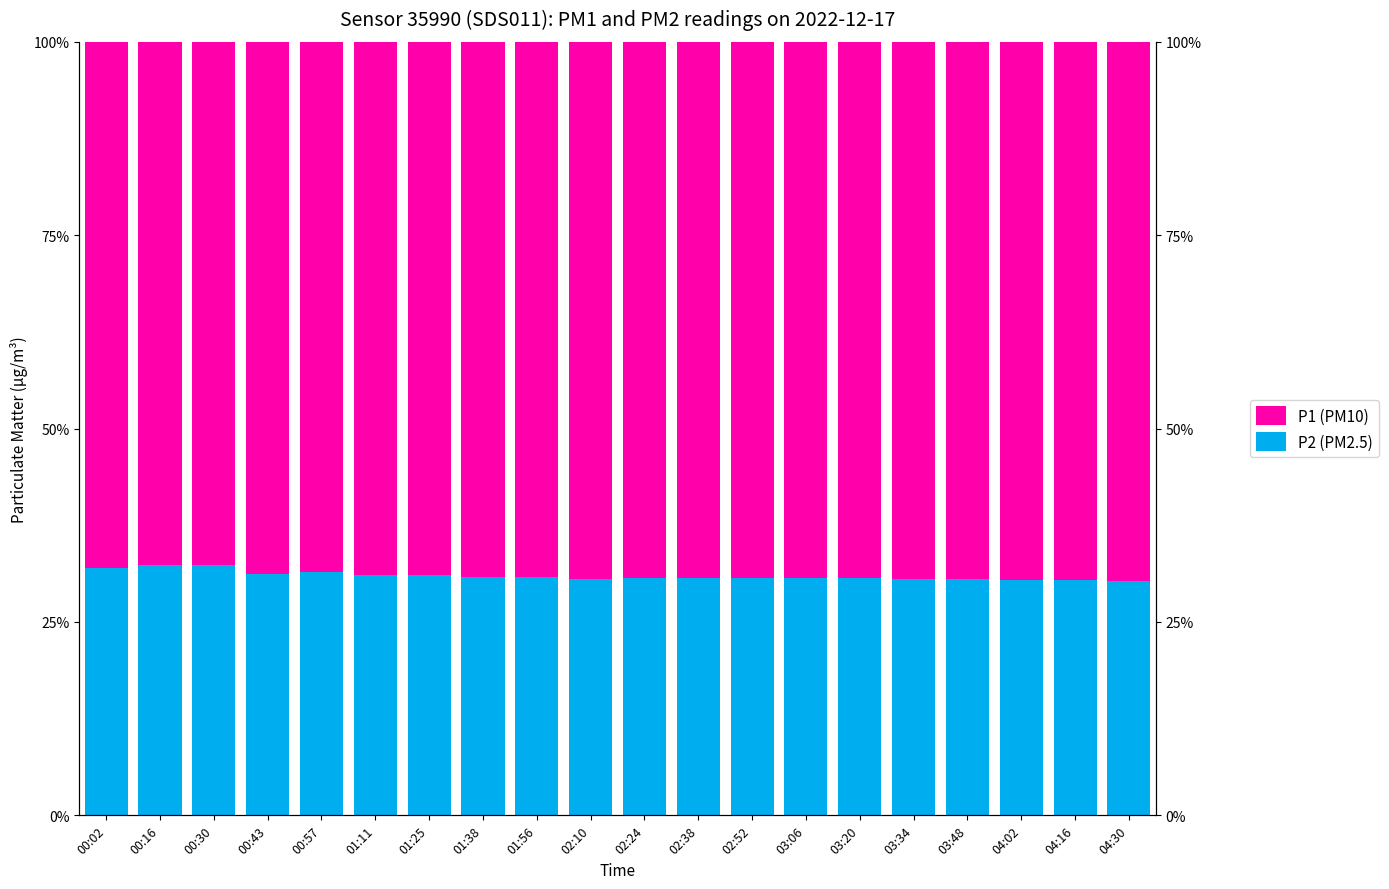

At which label does P1 (PM10) reach its minimum?

00:16